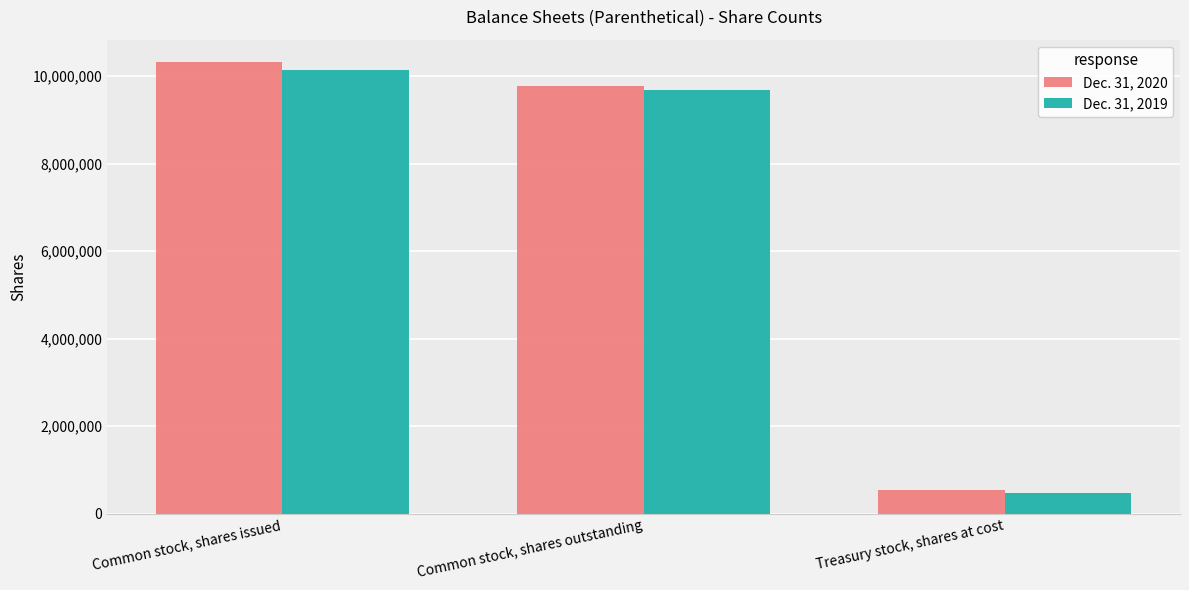

At which category is the sum across all series the highest?

Common stock, shares issued